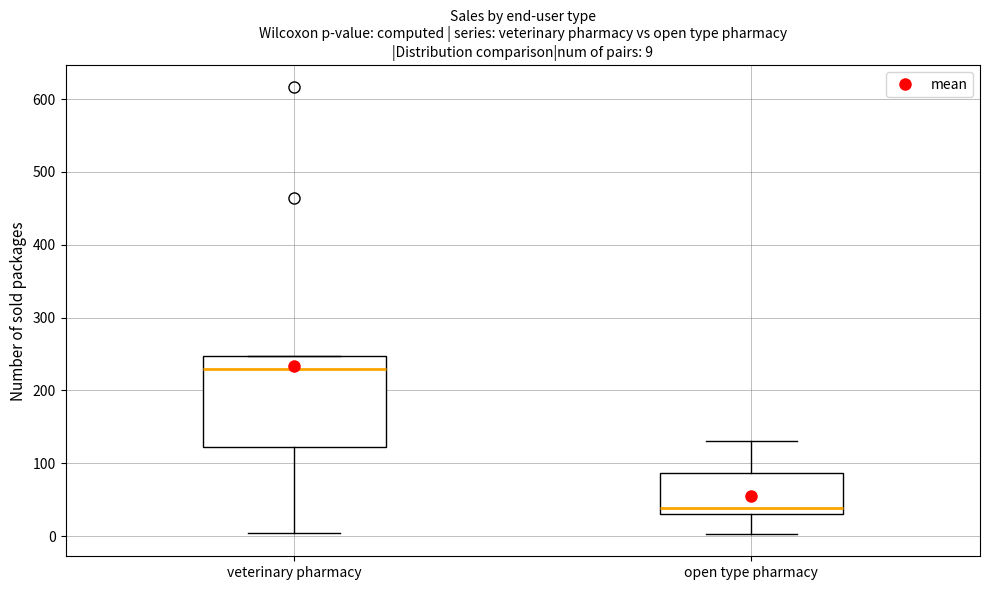

Which box's median line is the highest?

veterinary pharmacy